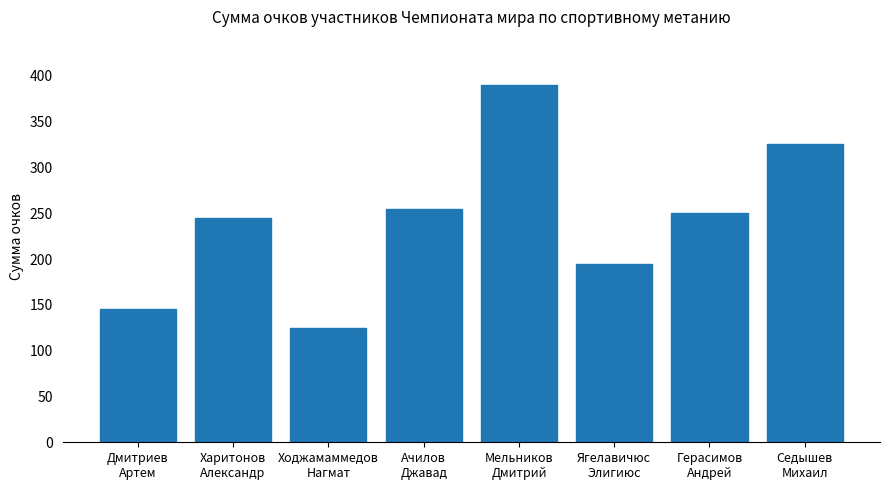

Reading left to right, extract all data points from this chart.

Дмитриев
Артем=145	Харитонов
Александр=245	Ходжамаммедов
Нагмат=125	Ачилов
Джавад=255	Мельников
Дмитрий=390	Ягелавичюс
Элигиюс=195	Герасимов
Андрей=250	Седышев
Михаил=325